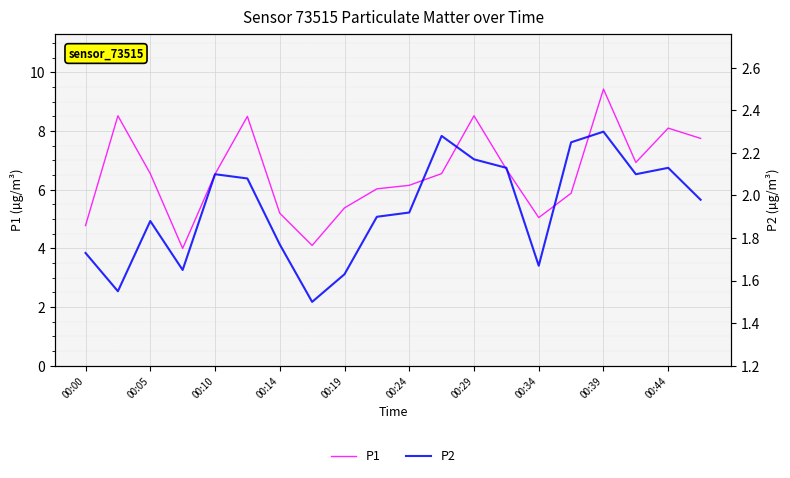

Rank the series by their average value, from lowest to highest.

P2, P1